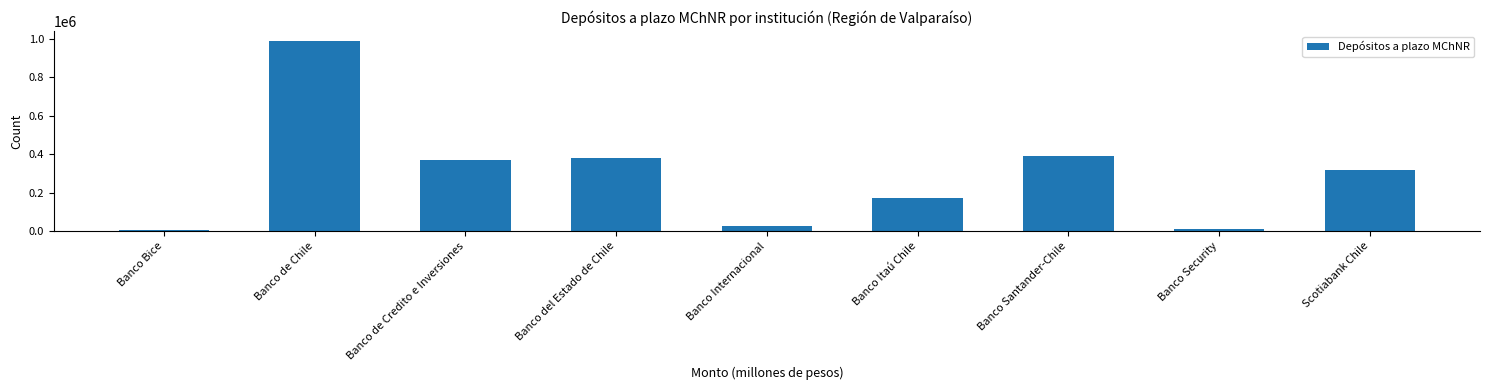

Reading left to right, list all the values displayed in this chart.

Banco Bice=3442.6	Banco de Chile=989644.2	Banco de Credito e Inversiones=370120.1	Banco del Estado de Chile=379486.1	Banco Internacional=27468.3	Banco Itaú Chile=173032.4	Banco Santander-Chile=389375.2	Banco Security=10115.9	Scotiabank Chile=316151.7